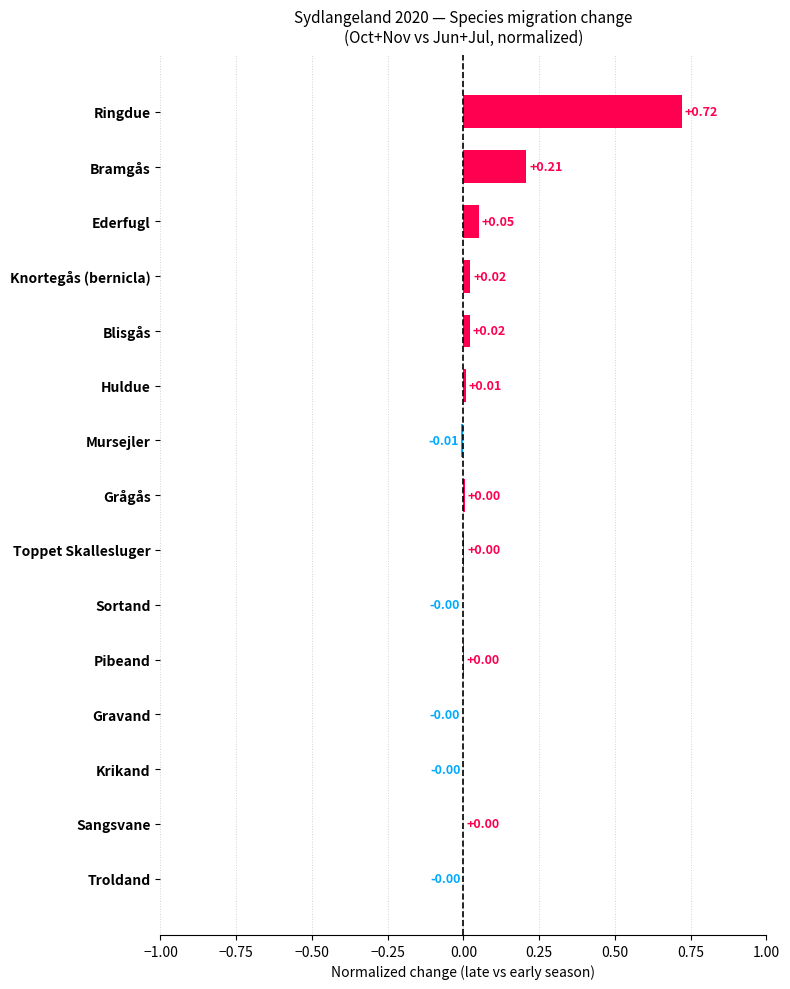

How many data points are above 0?

10